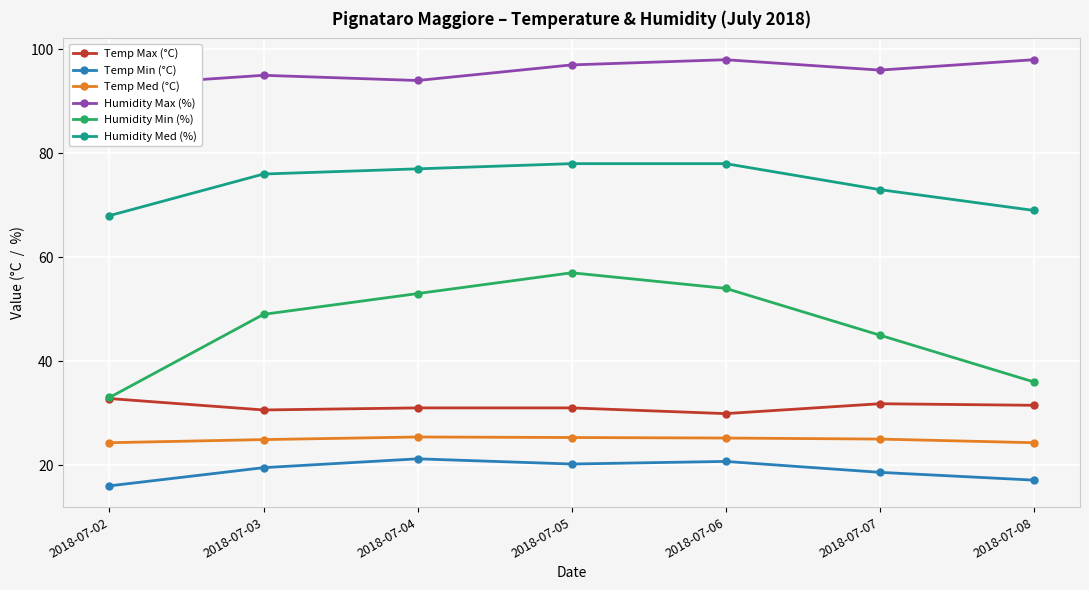

At which label is Temp Min (°C) closest to 18?

2018-07-07